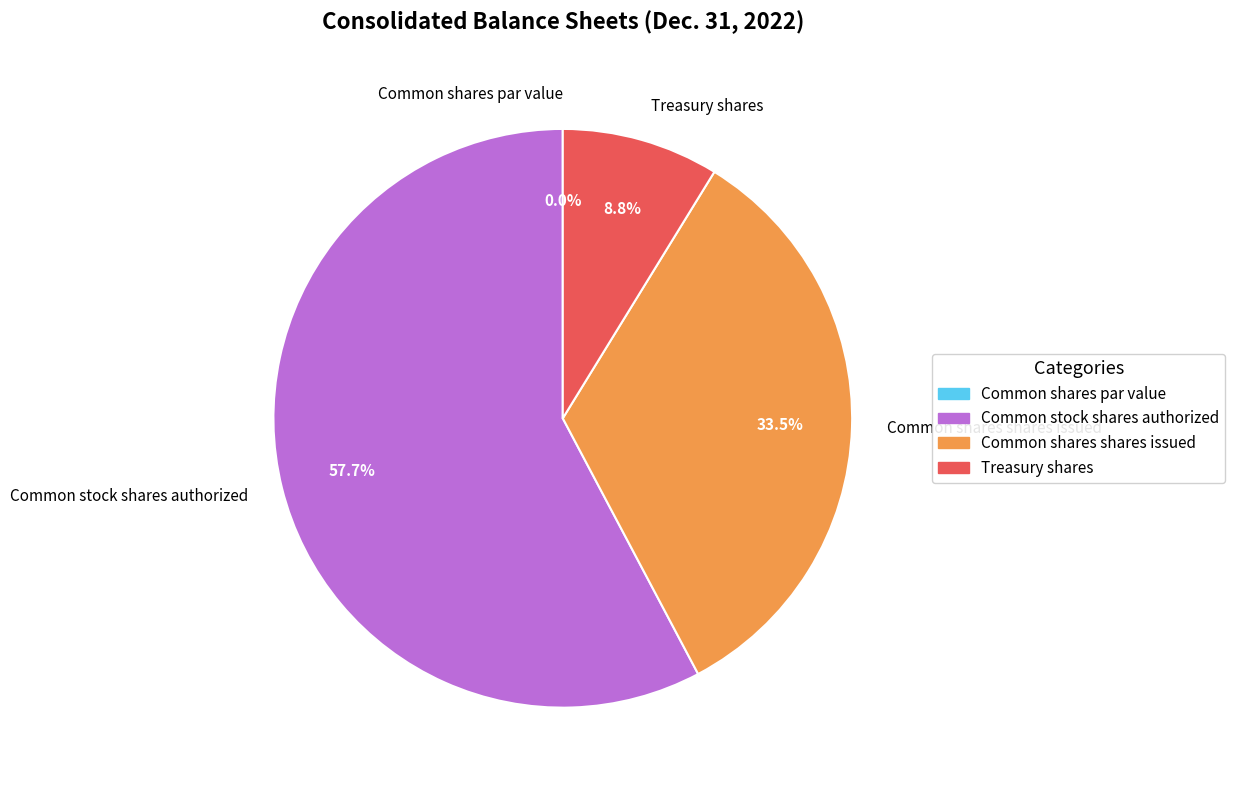

What is the total percentage of Common shares shares issued and Treasury shares?

42.3%